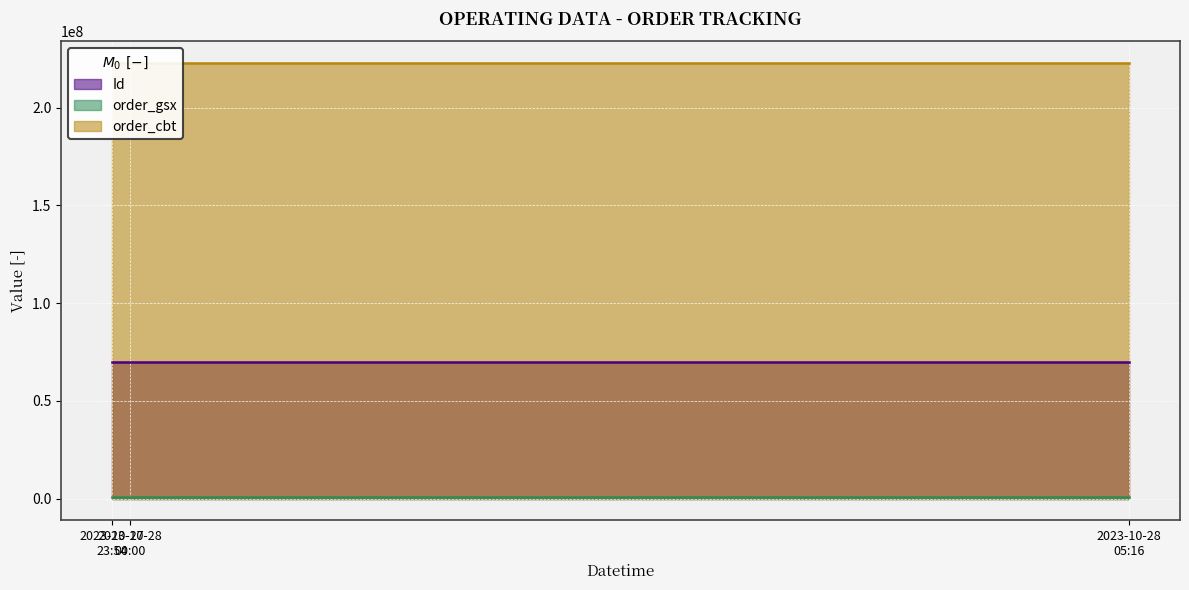

The value of order_cbt at 2023-10-28 05:16:26 is 331934777. True or false?

False